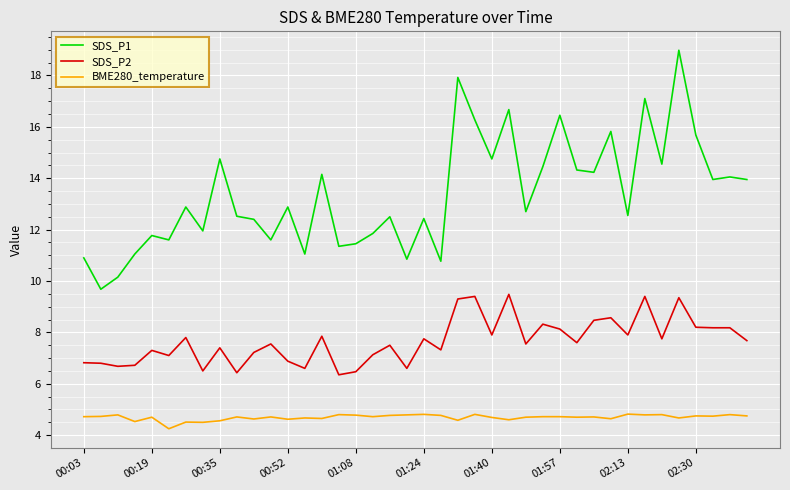

What is the difference between the maximum and minimum values in the SDS_P1 series?

9.3